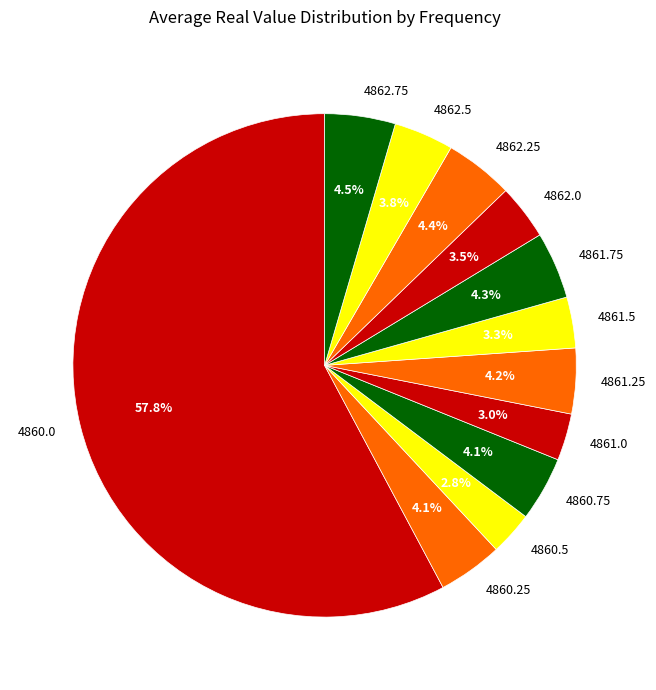

Which category has the biggest portion of the pie?

4860.0